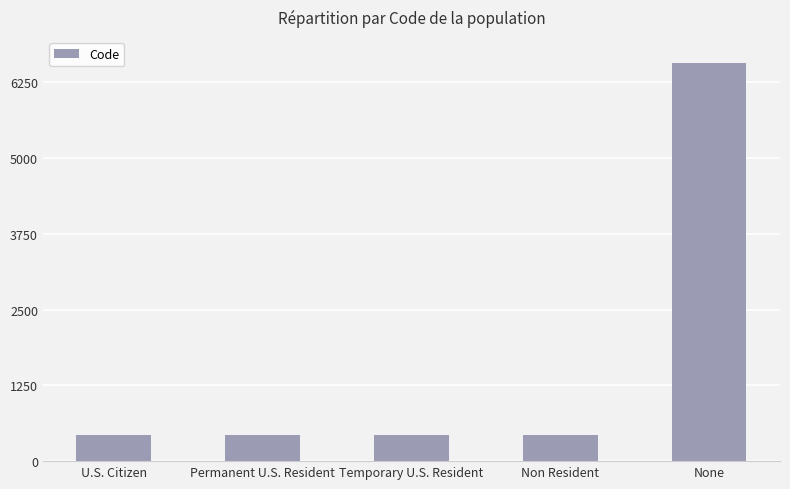

What is the minimum value shown in the chart?

432